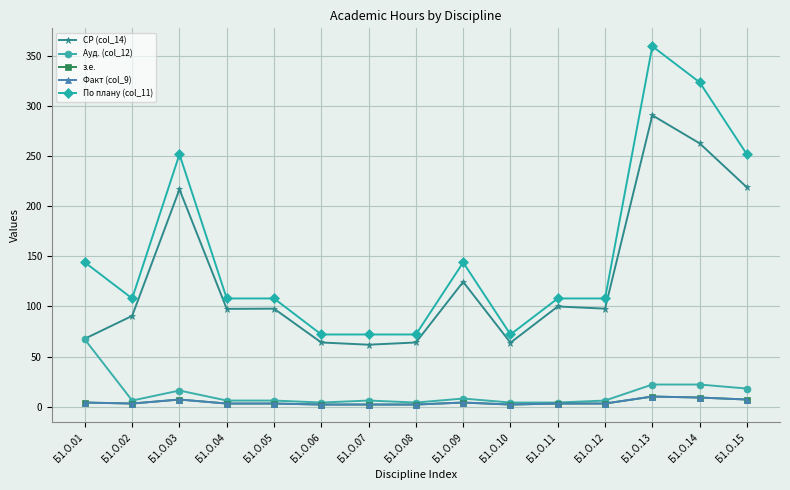

What is the average value of the з.е. series?

4.3